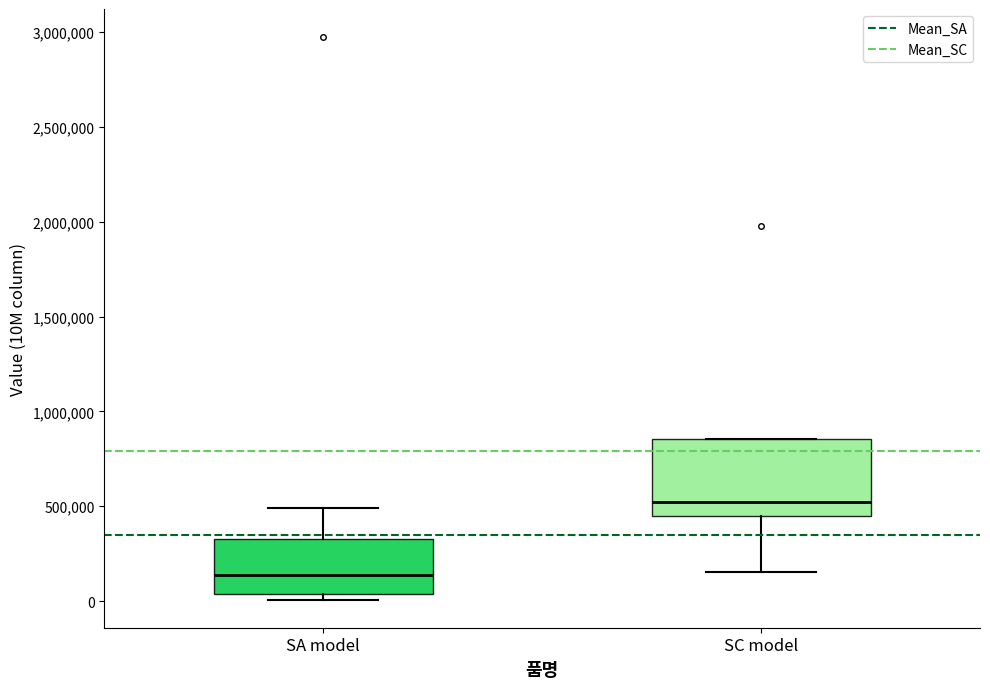

Which box is the tallest, from its lower edge to its upper edge?

SC model